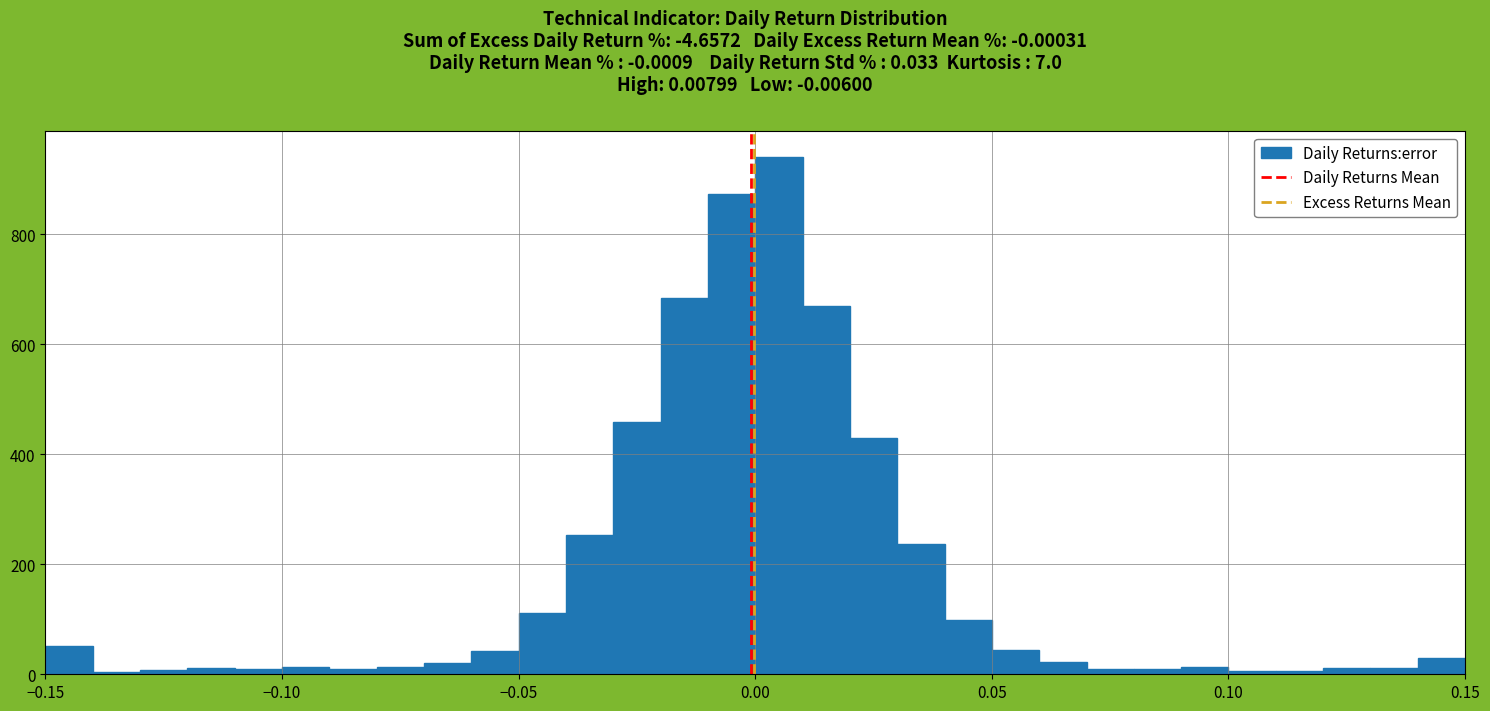

Read against the x-axis, roughly where is the centre of the tallest bar?

0.005